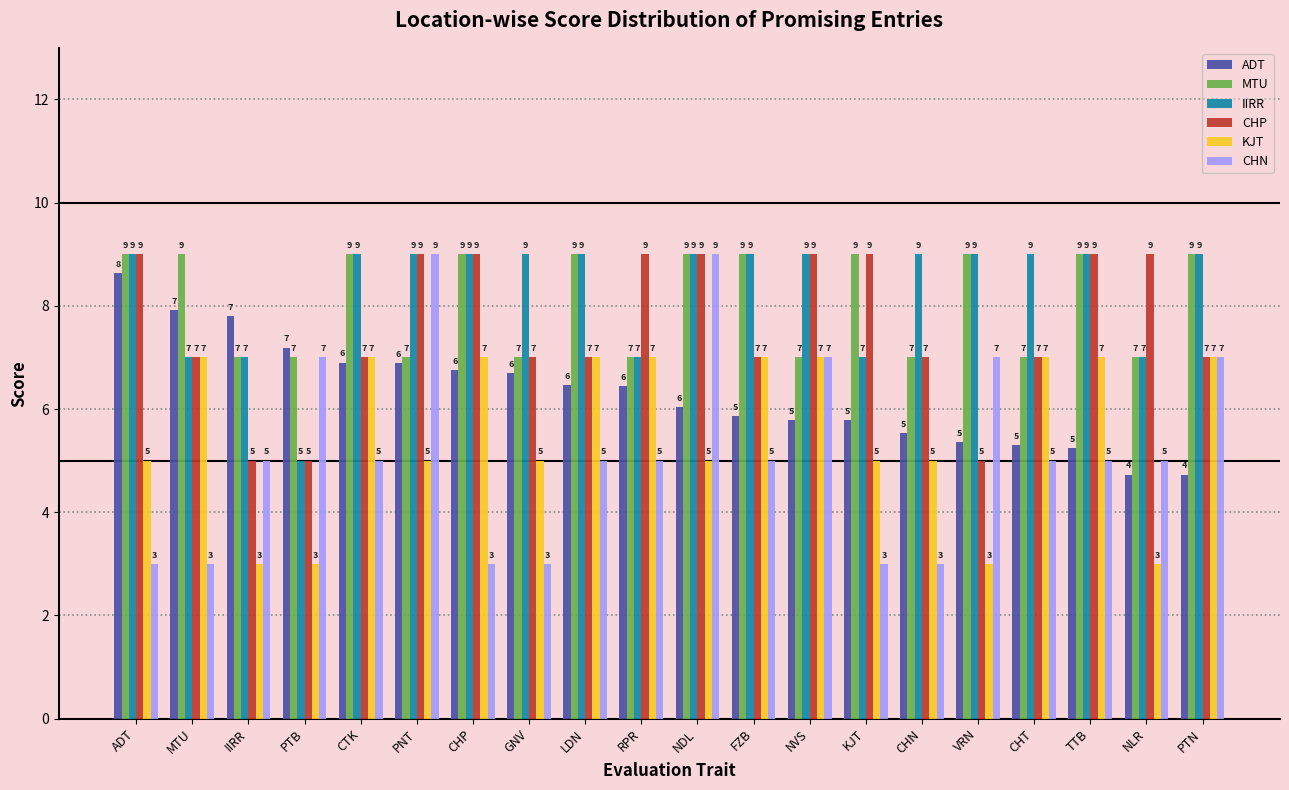

What is the sum of all CHN values?

104.0